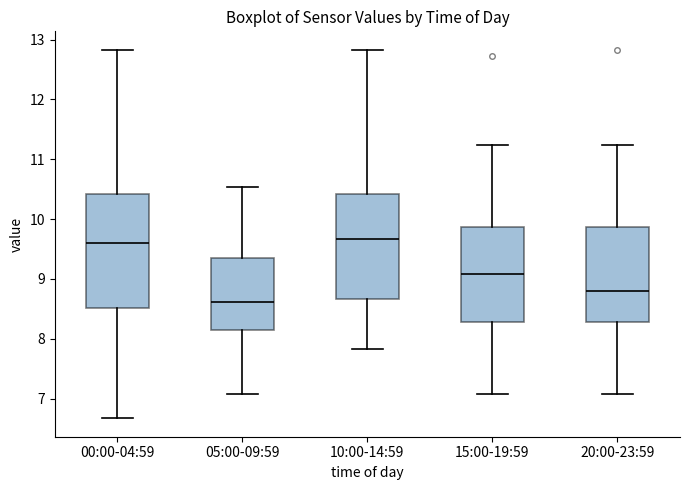

Where is the lower edge of the box for 00:00-04:59 on the y-axis? The values are not printed on the chart, so give them approximately, as read against the axis.

8.5